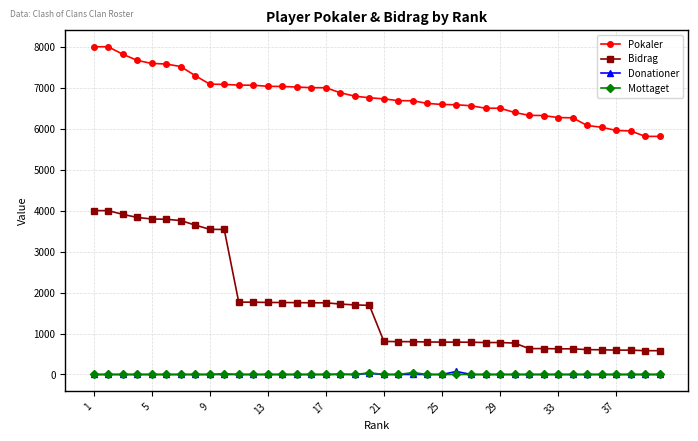

Does the chart display data point markers on the line(s)?

Yes